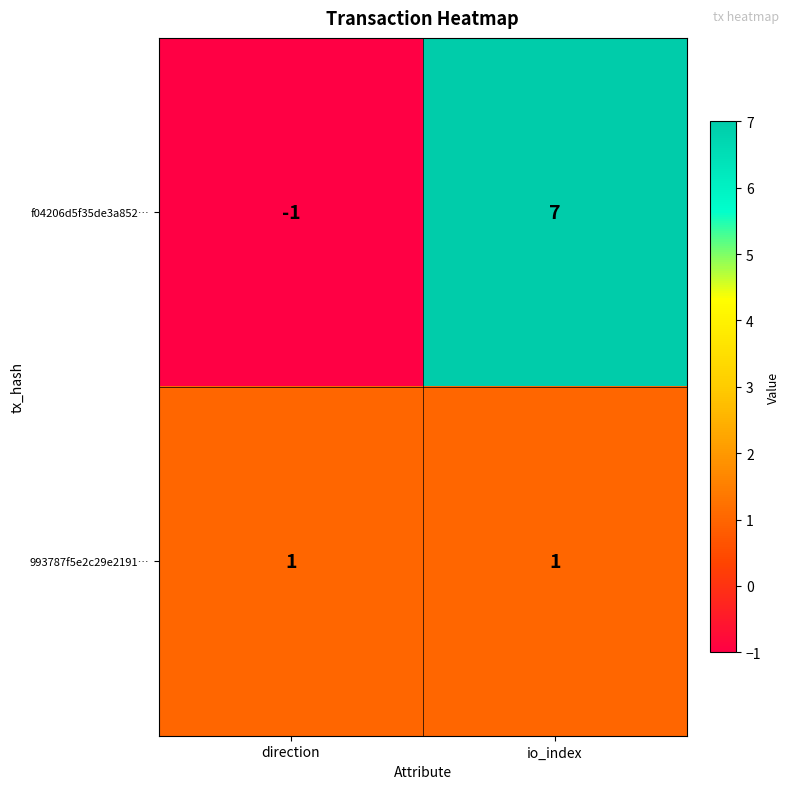

How many values in f04206d5f35de3a852… are below zero?

1